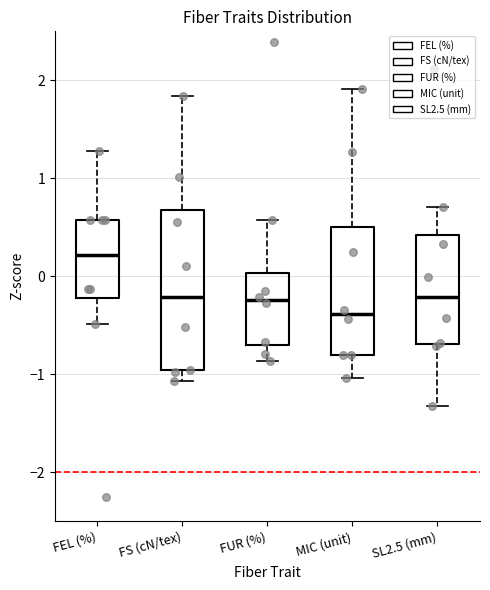

Where is the upper edge of the box for SL2.5 (mm) on the y-axis? The values are not printed on the chart, so give them approximately, as read against the axis.

0.4